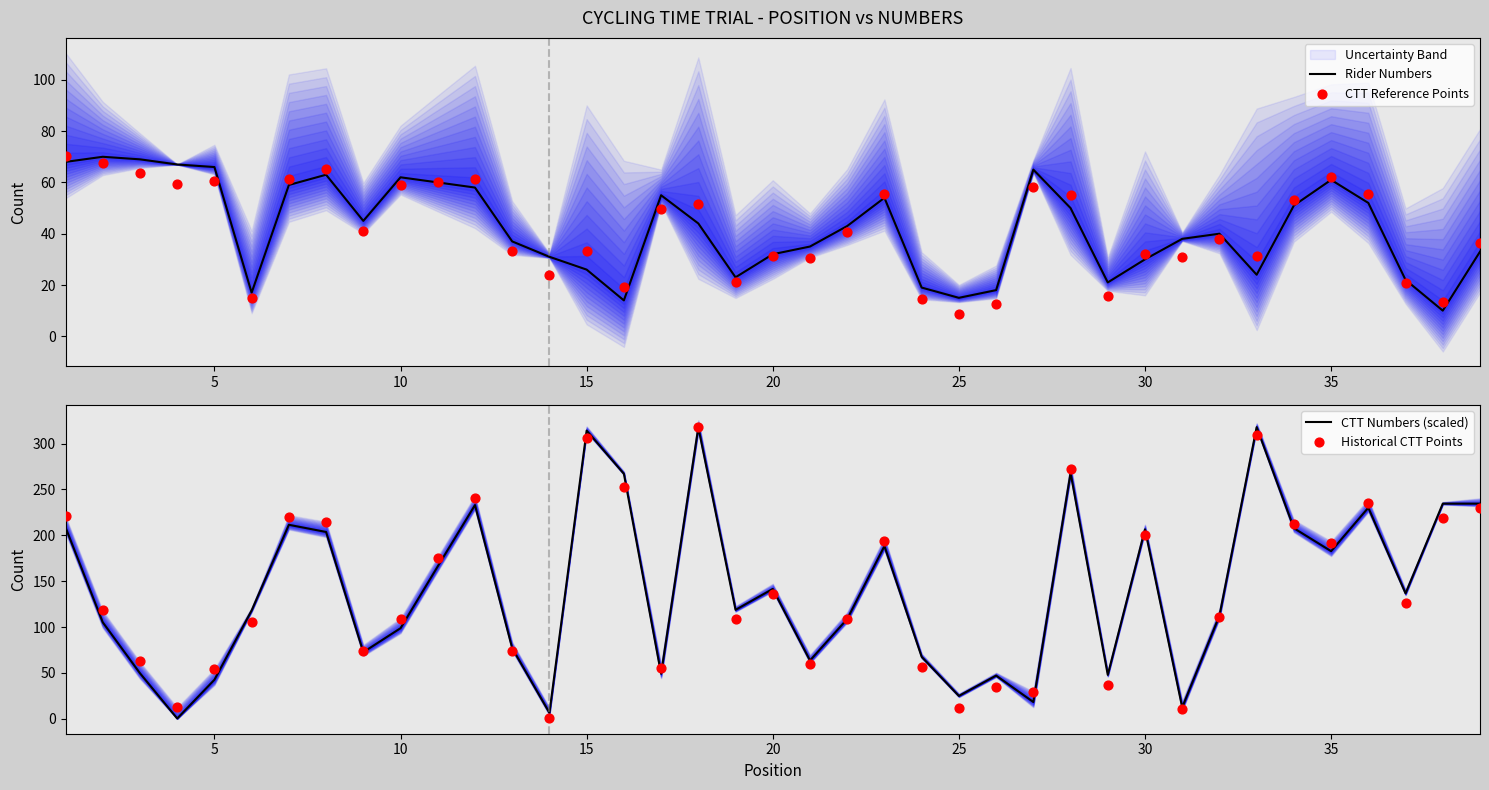

Which series has the largest total across all categories?

CTT Numbers (scaled)